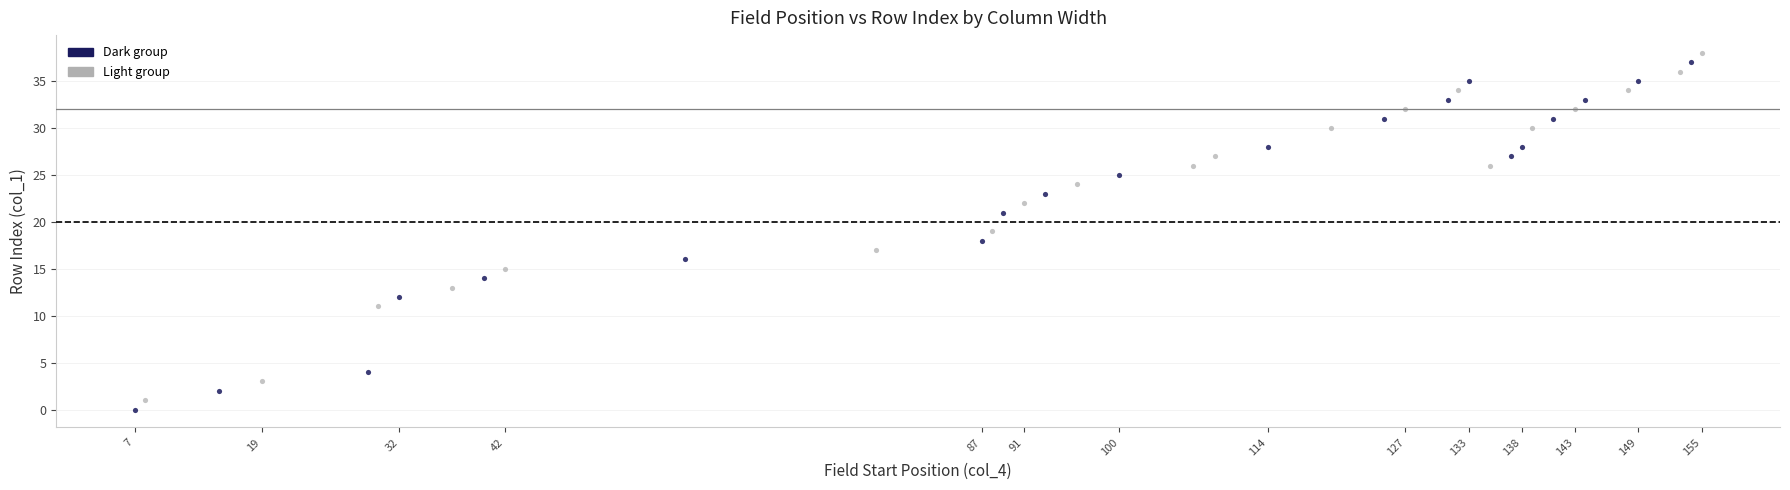

Which series contains the lowest Y value?

Dark group